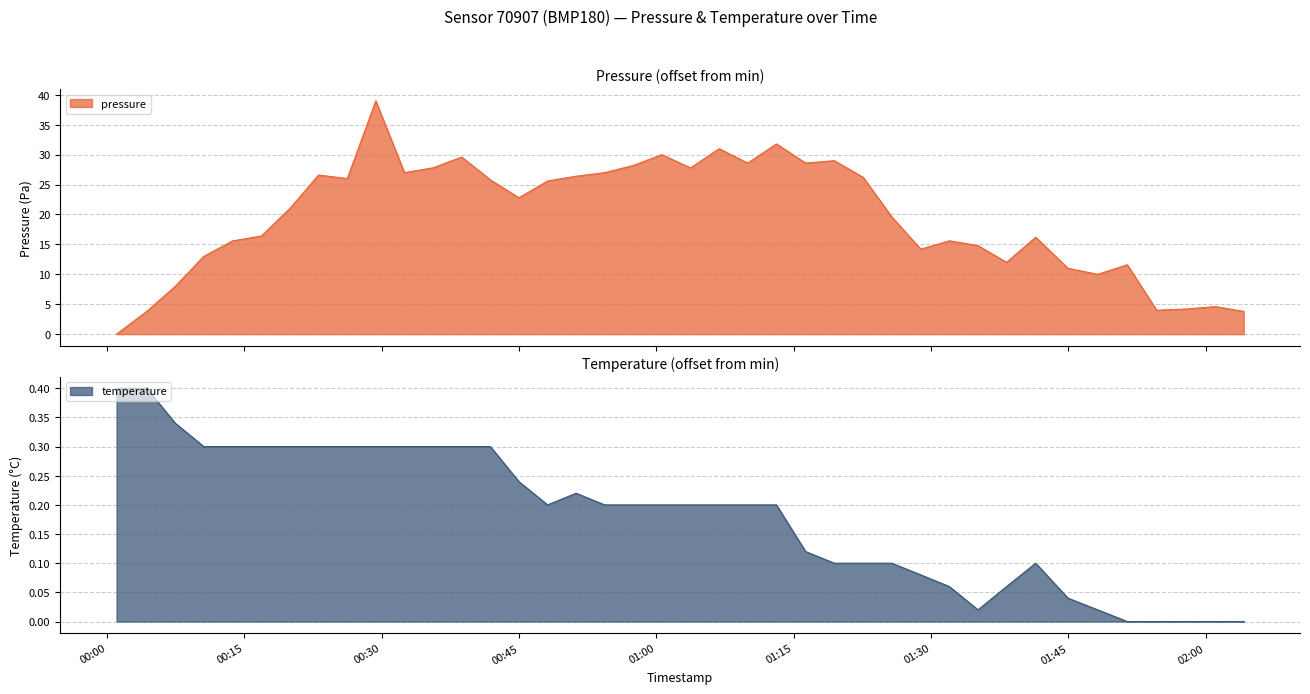

At which category does temperature reach its first local peak?

2022-10-31T00:51:14